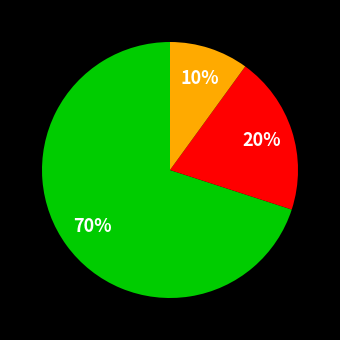

Is there any slice that represents more than half of the pie?

Yes